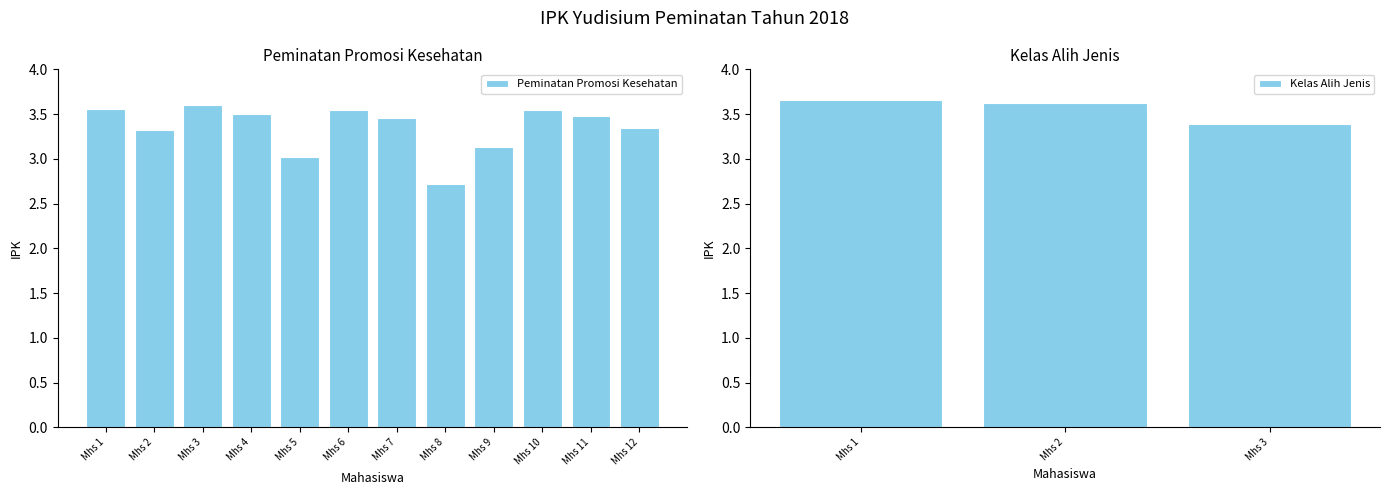

The Kelas Alih Jenis series shows 5.4 at Mhs 3. True or false?

False